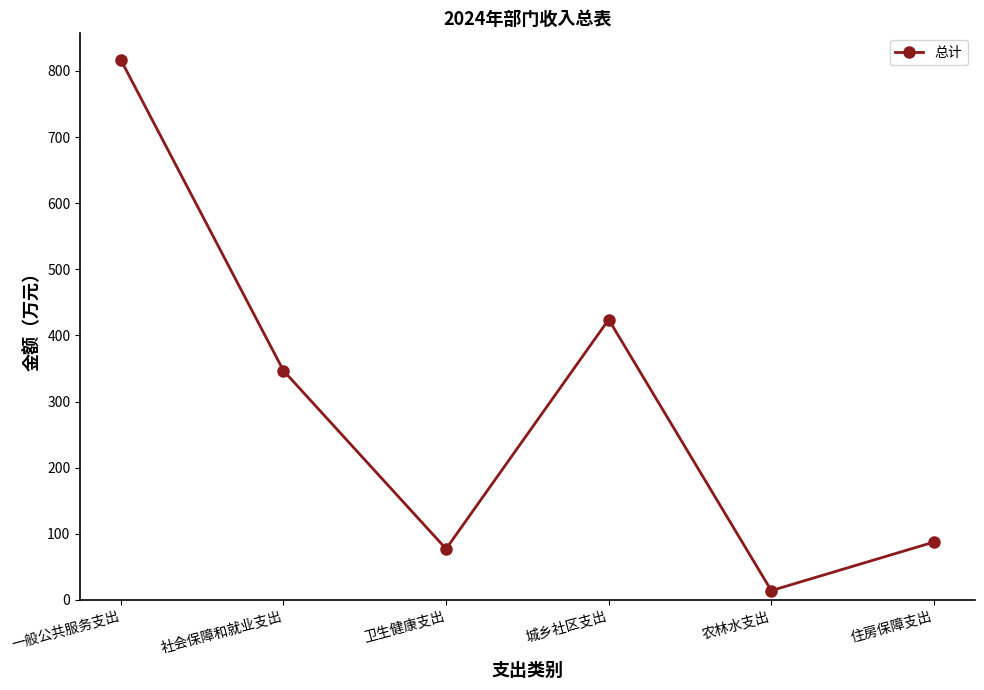

What is the sum of the values at 农林水支出 and 卫生健康支出?

91.2